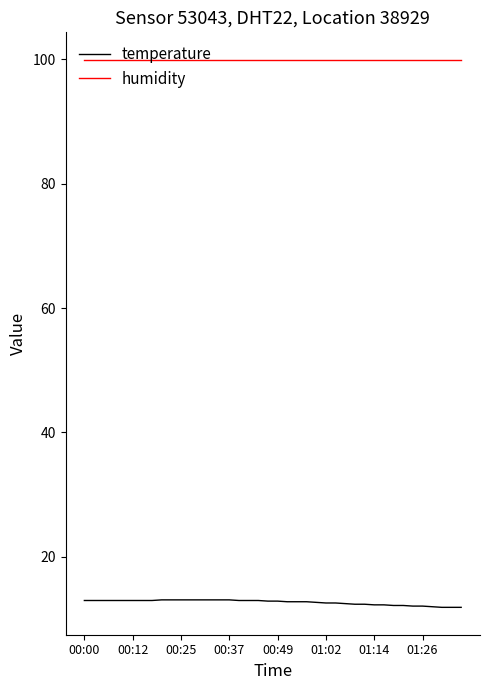

What are all the series names shown in the legend?

temperature, humidity